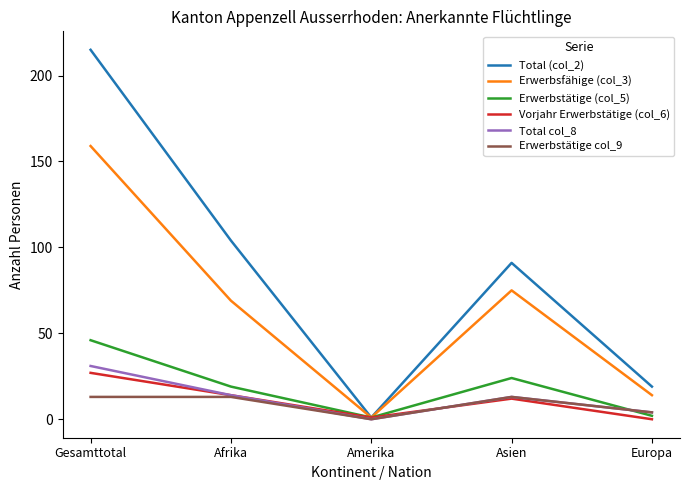

In Erwerbstätige (col_5), how many points are lower than both neighbors (excluding endpoints)?

1